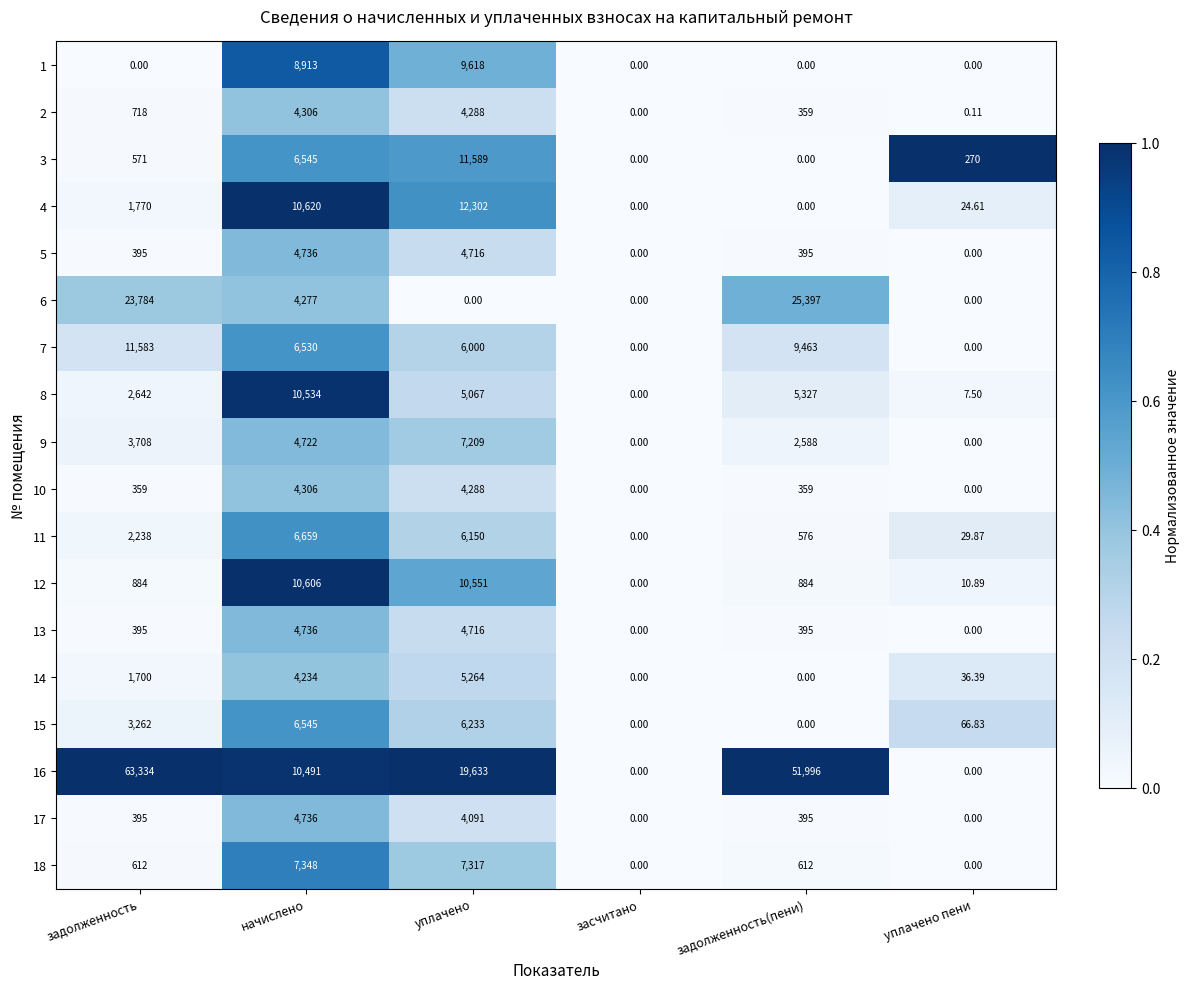

Where is 2 nearest to the value 2153?

задолженность